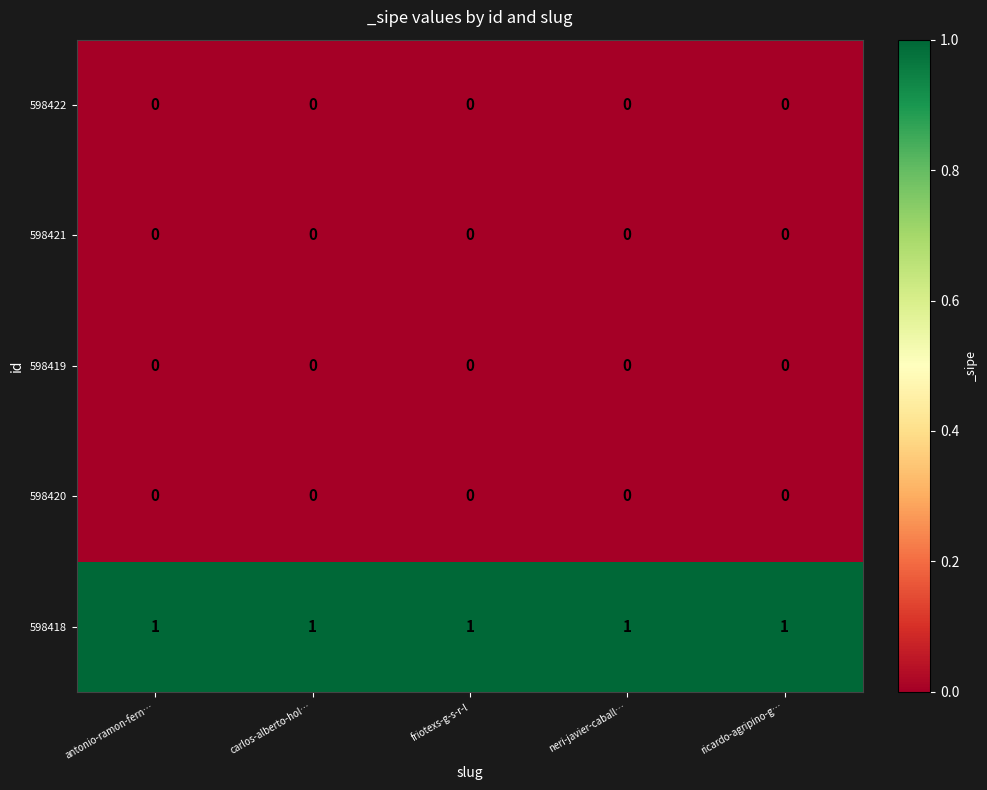

At how many categories does at least one series exceed 0?

5